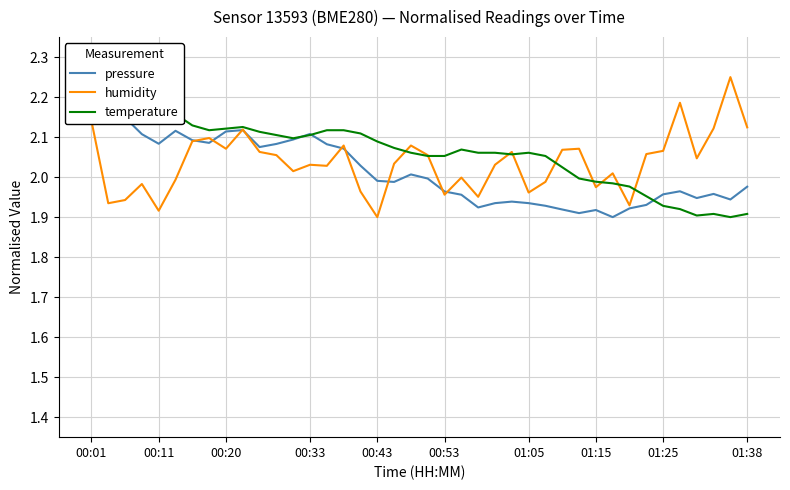

What is the value of the pressure point at the 25th from the left?

1.9